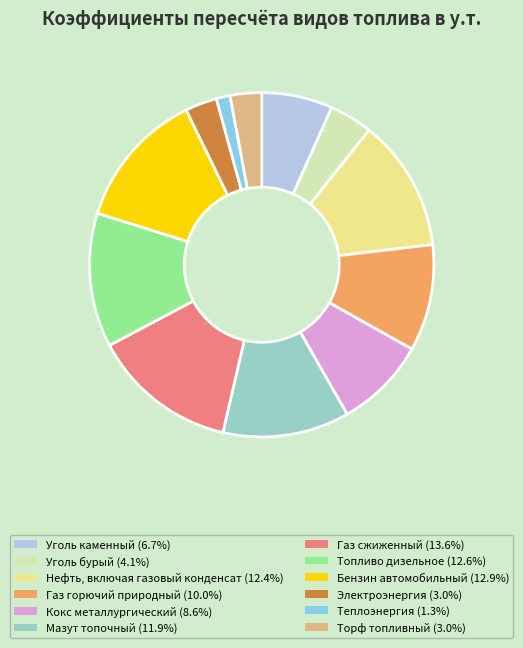

Rank the categories by value from lowest to highest.

Теплоэнергия, Торф топливный, Электроэнергия, Уголь бурый, Уголь каменный, Кокс металлургический, Газ горючий природный, Мазут топочный, Нефть, включая газовый конденсат, Топливо дизельное, Бензин автомобильный, Газ сжиженный